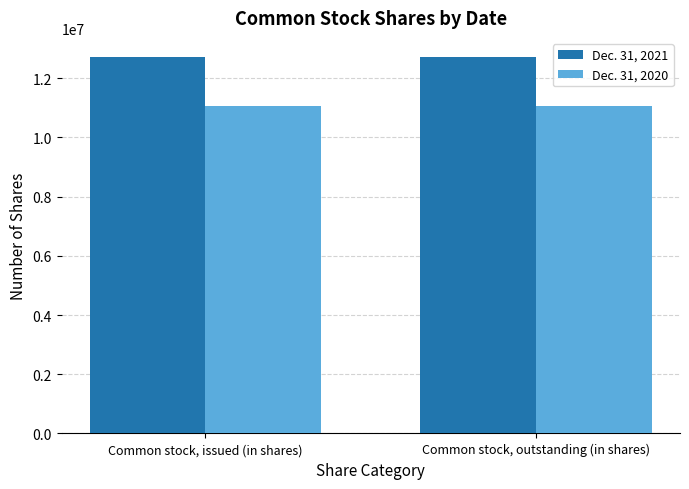

What value does the Dec. 31, 2020 series have at Common stock, issued (in shares)?

11055037